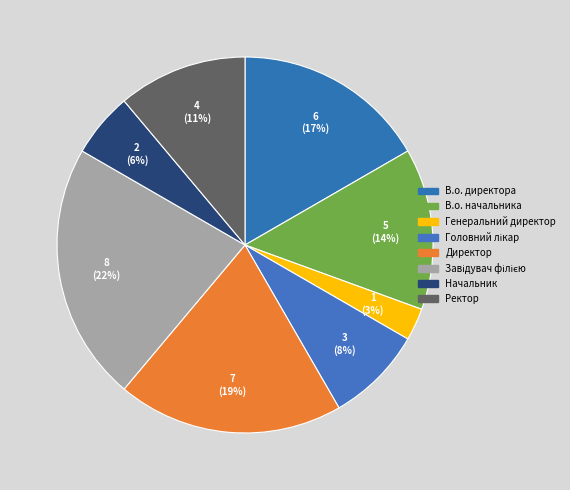

To the nearest percent, what portion does Завідувач філією represent?

22%